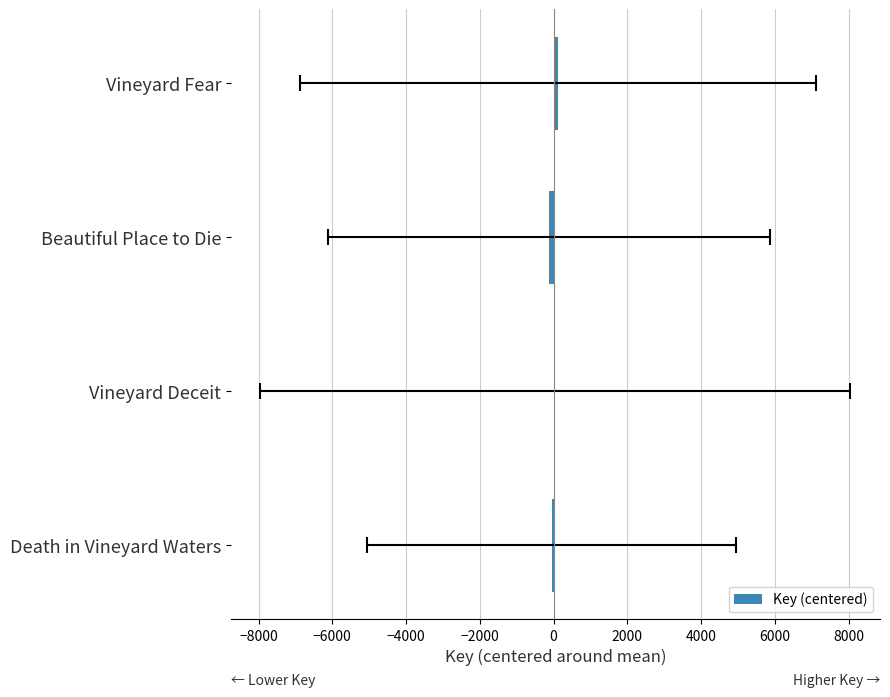

Which has a higher value, Vineyard Deceit or Vineyard Fear?

Vineyard Fear